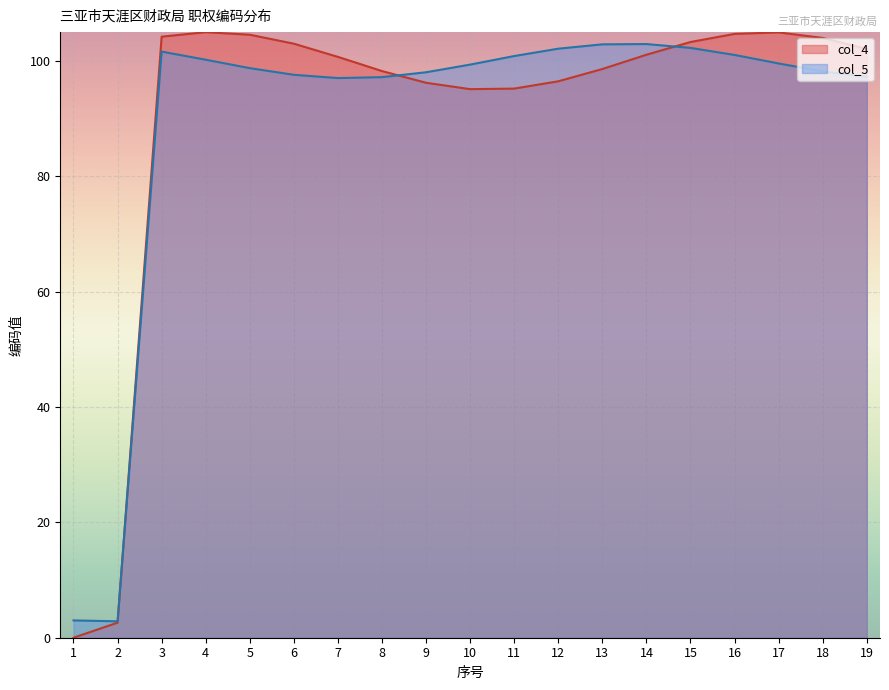

What is the difference between the col_5 values at 8 and 14?

5.7